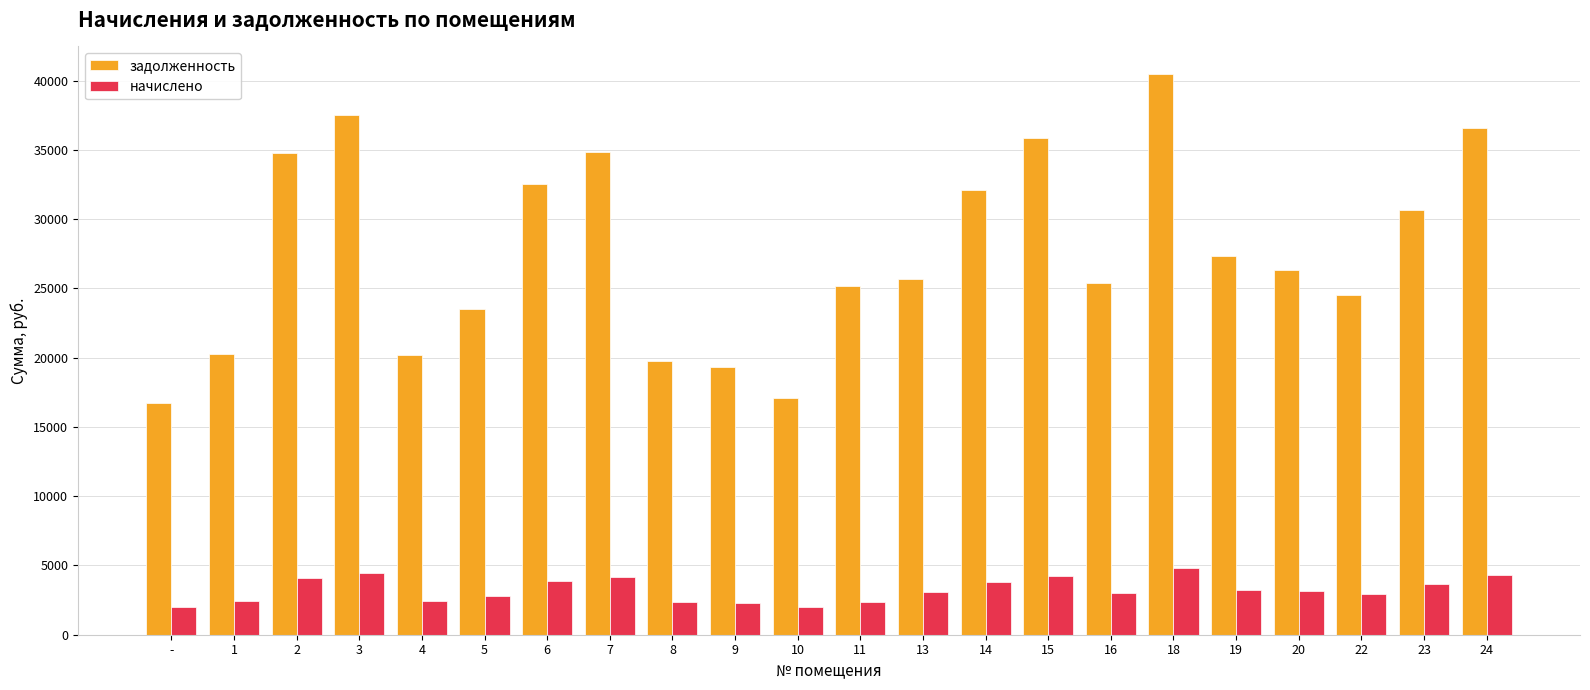

Which label corresponds to the largest value in the chart?

18